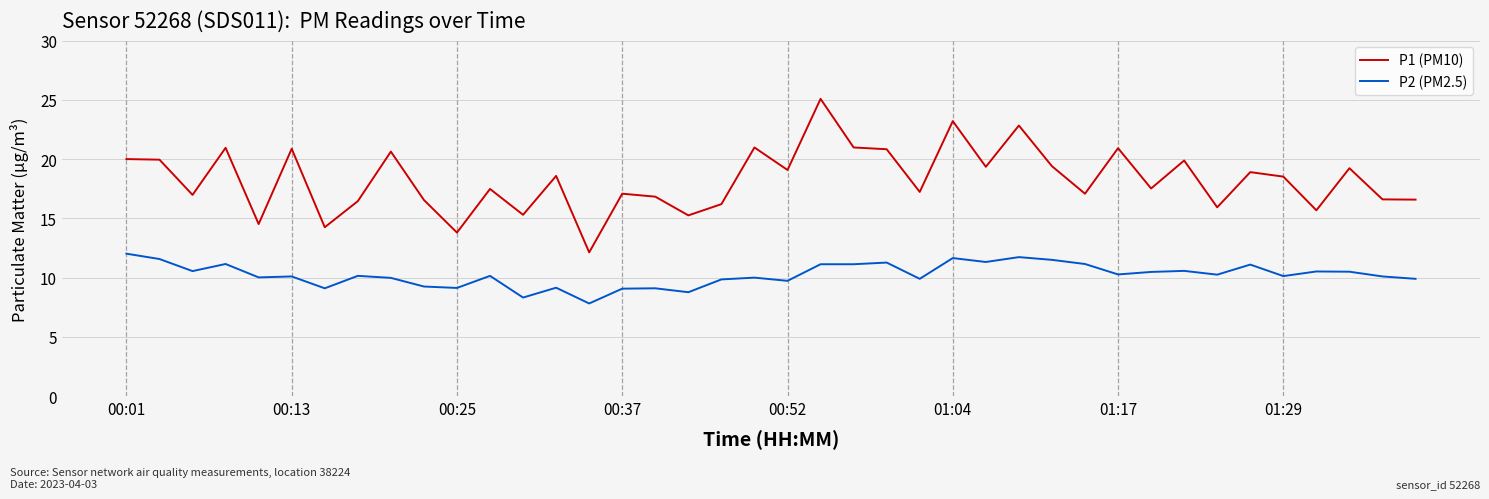

Which series has the largest range (max minus min)?

P1 (PM10)